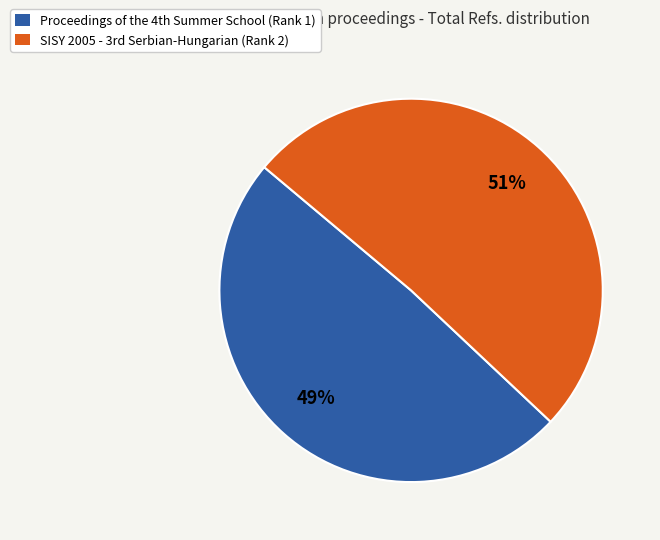

How many slices are in this pie chart?

2